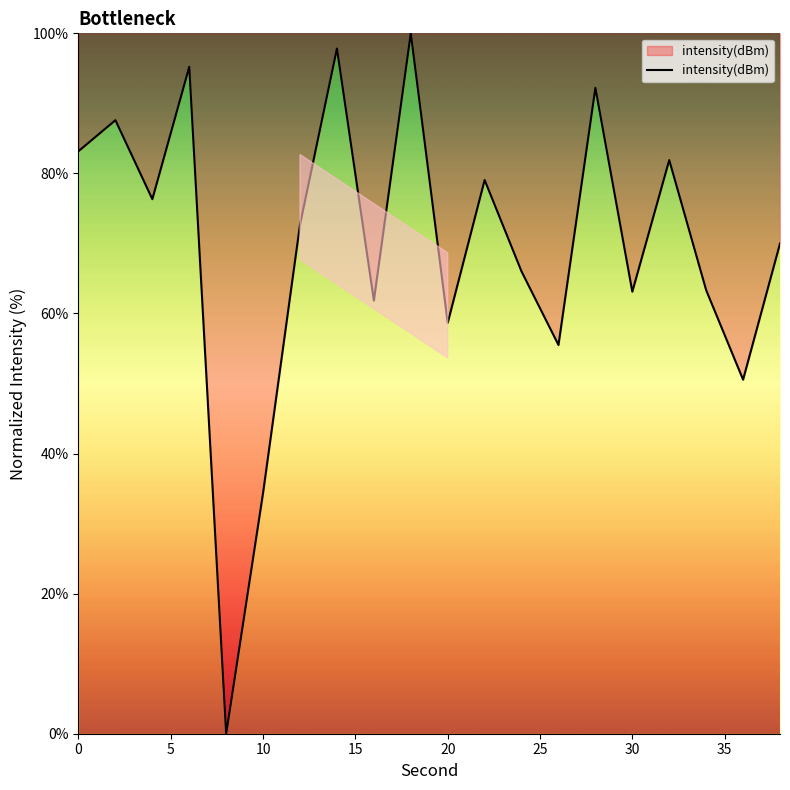

How many lines are shown in the chart?

1